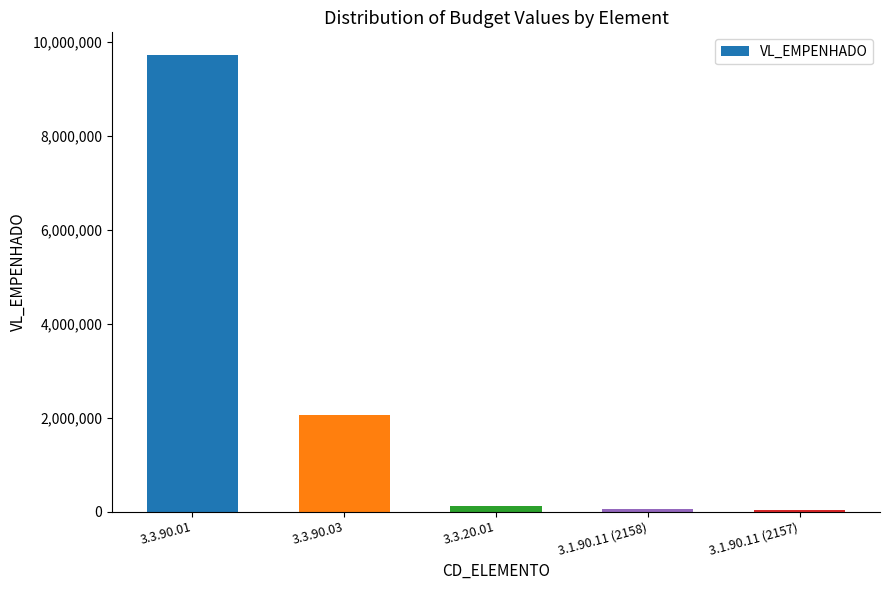

What value does the data have at 3.3.20.01?

121626.7